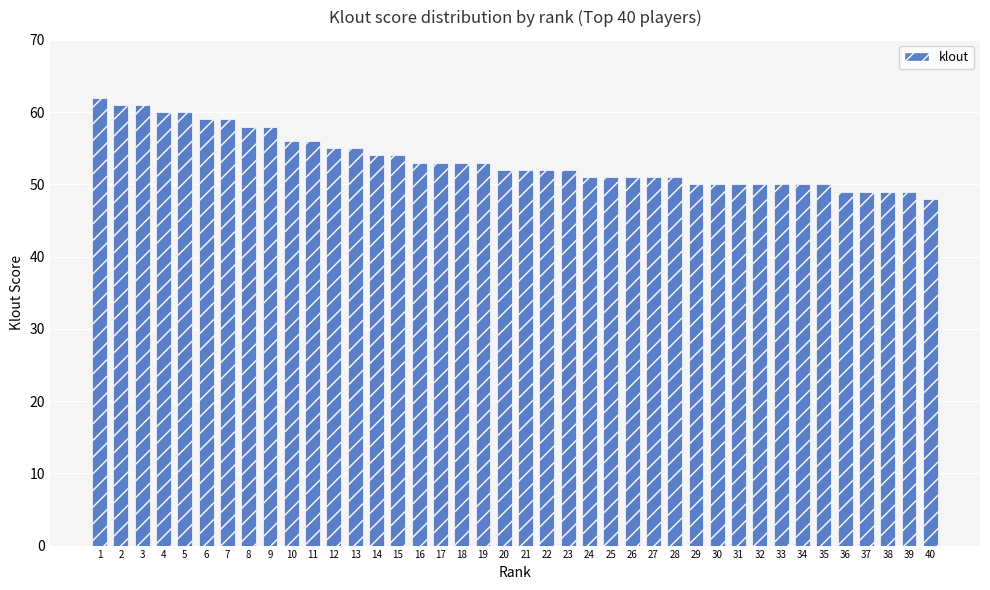

What is the value of the 30th bar from the left?

50